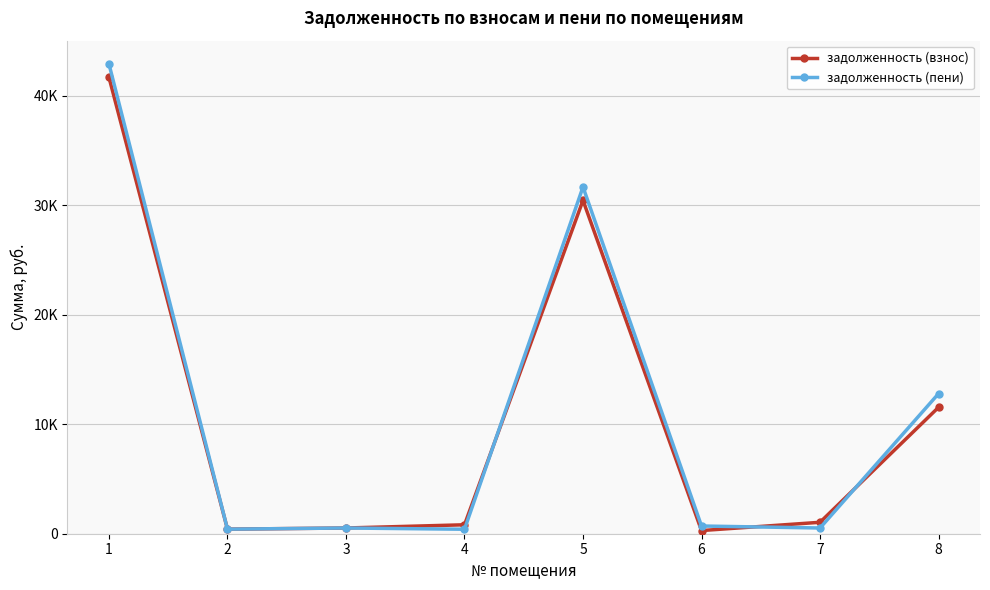

Is this an area chart (filled region under the line)?

No